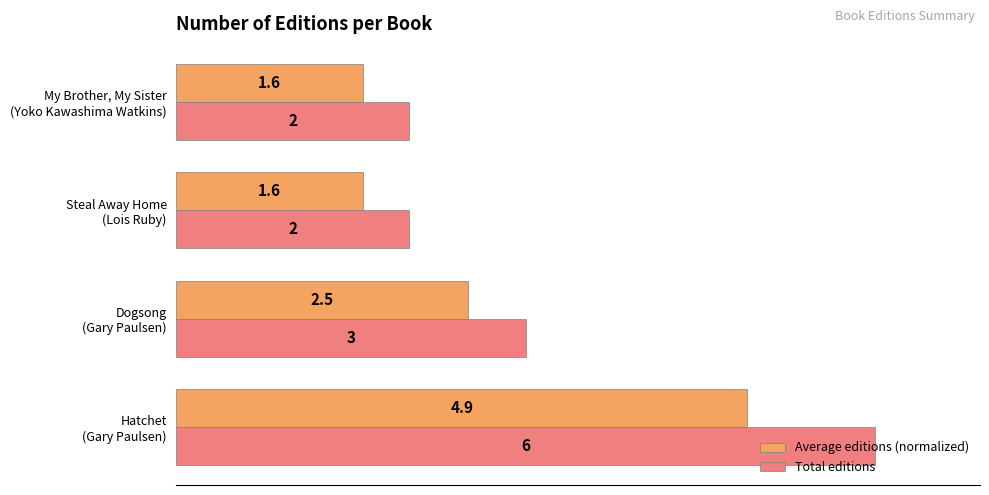

List the series in order of their peak value, lowest first.

Average editions (normalized), Total editions